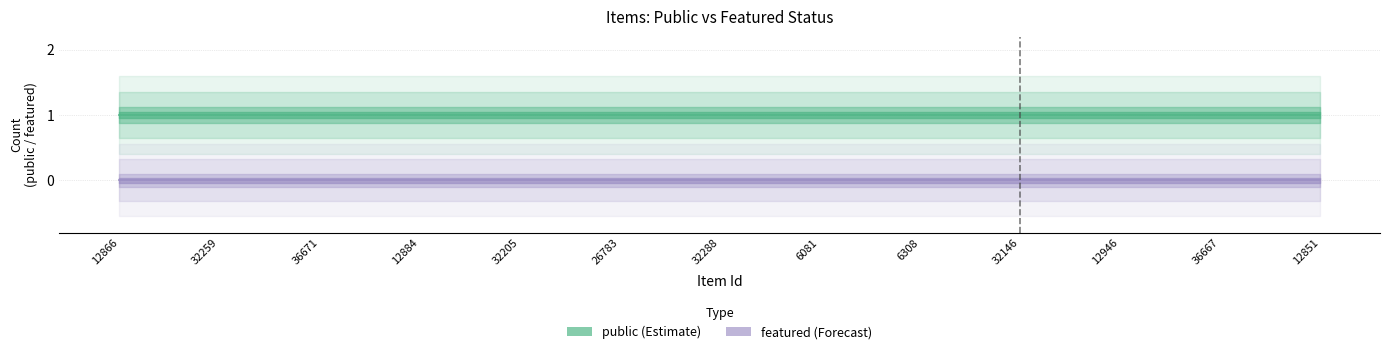

What is the total value across all series at 32146?

1